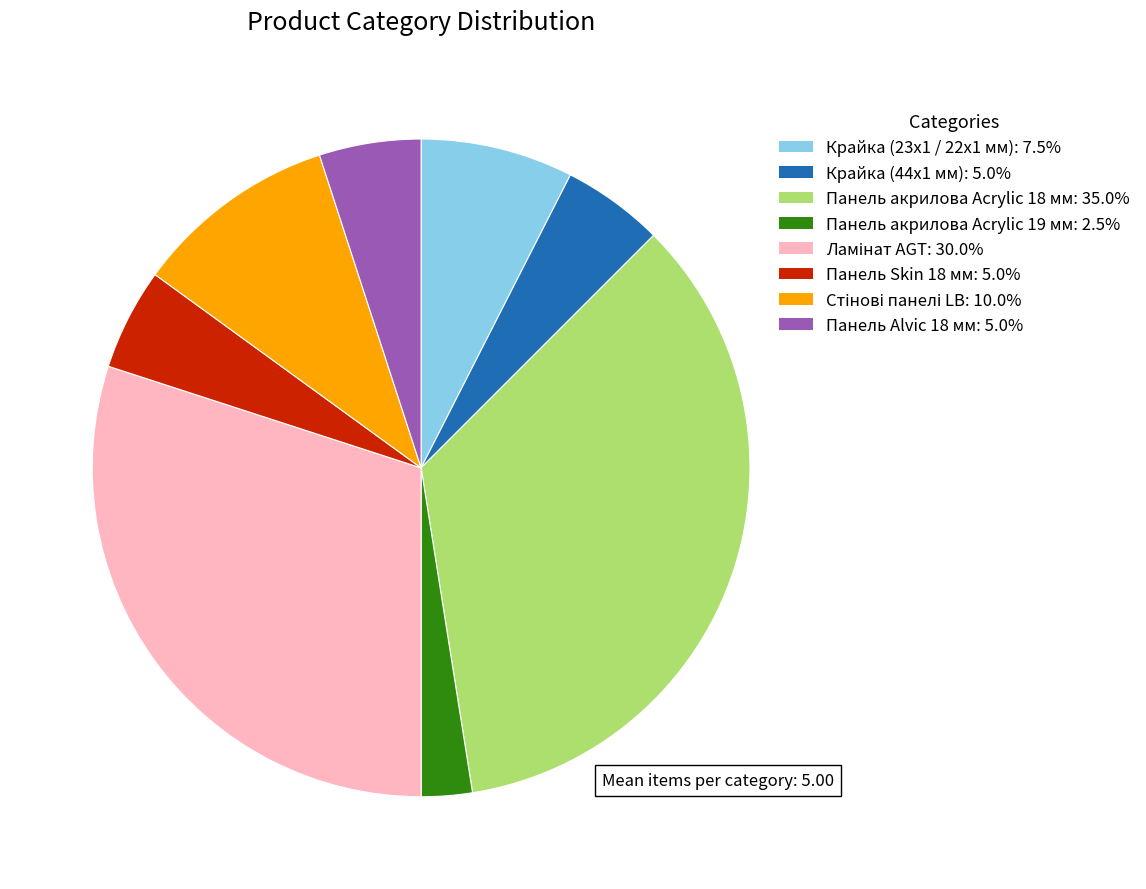

Approximately how many times larger is the value at Панель акрилова Acrylic 18 мм compared to Крайка (23x1 / 22x1 мм)?

4.7